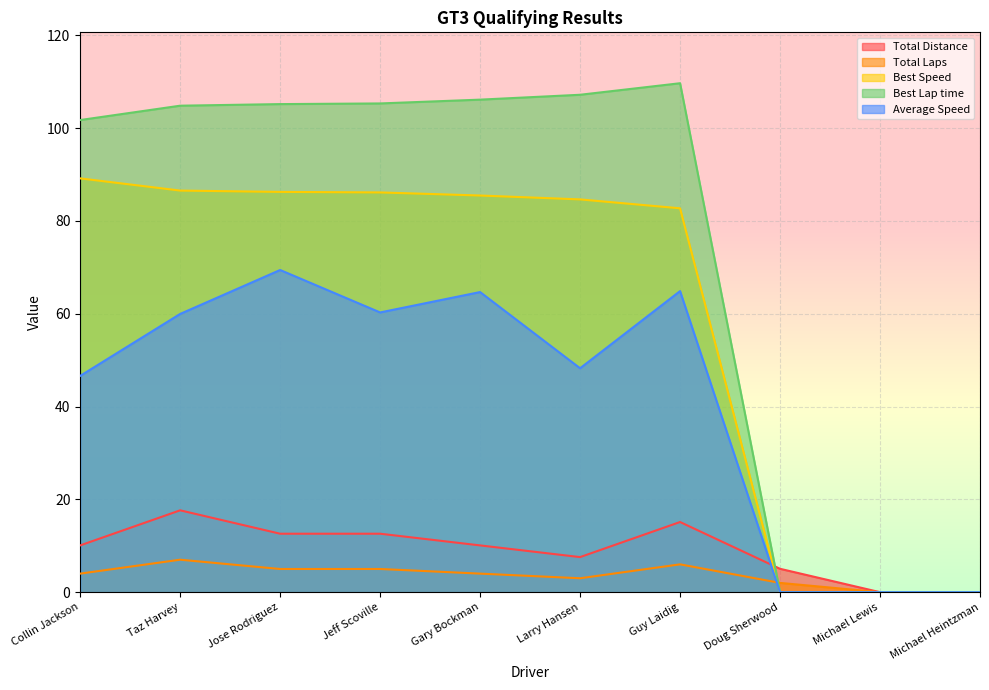

What is the spread (max minus min) of values at Jeff Scoville?

100.3